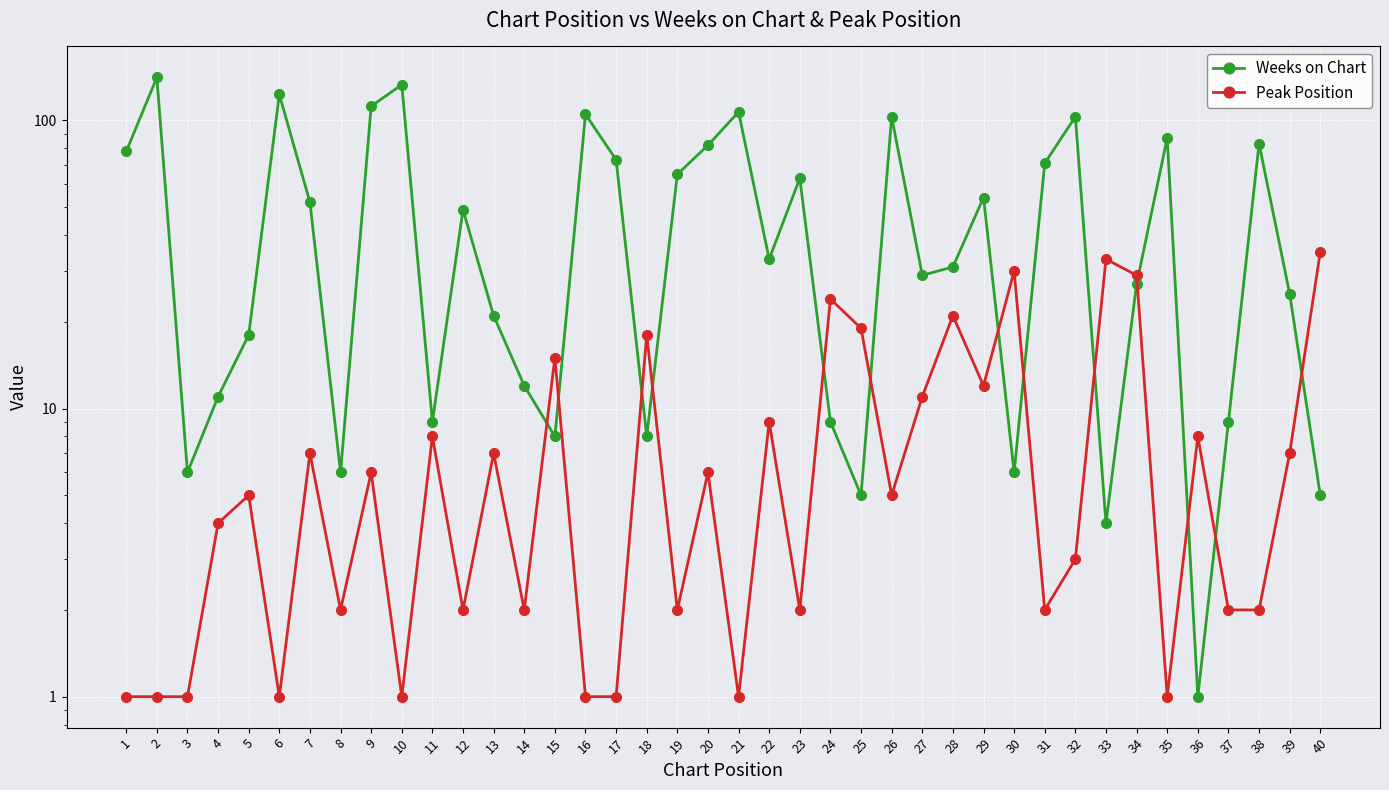

Which category has the highest value across all series?

2